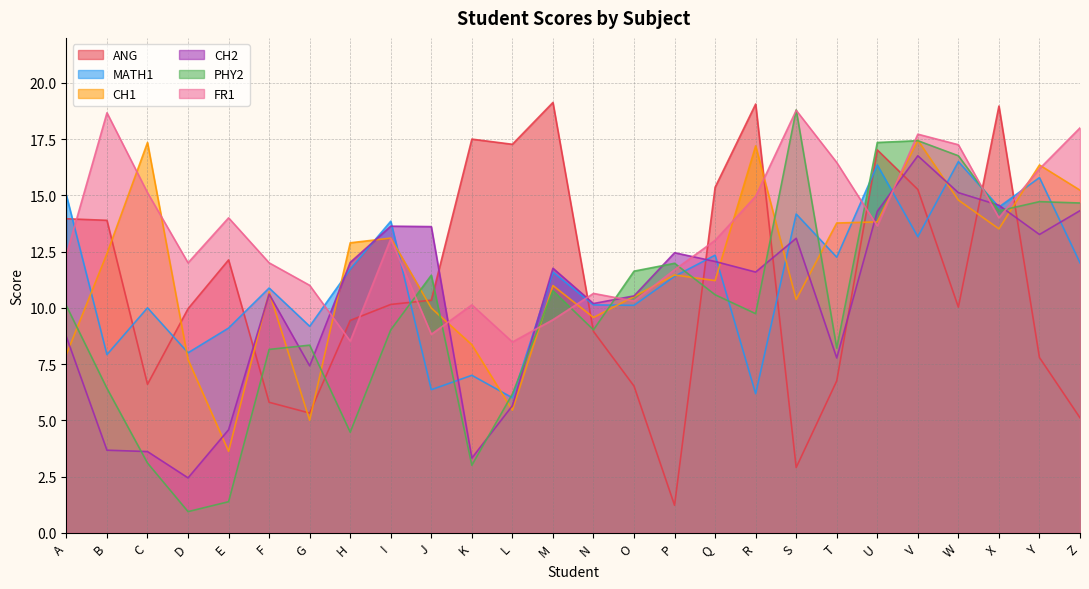

Rank the categories by PHY2 value from lowest to highest.

D, E, K, C, H, L, B, F, T, G, I, N, R, A, Q, M, J, O, P, X, Z, Y, W, U, V, S